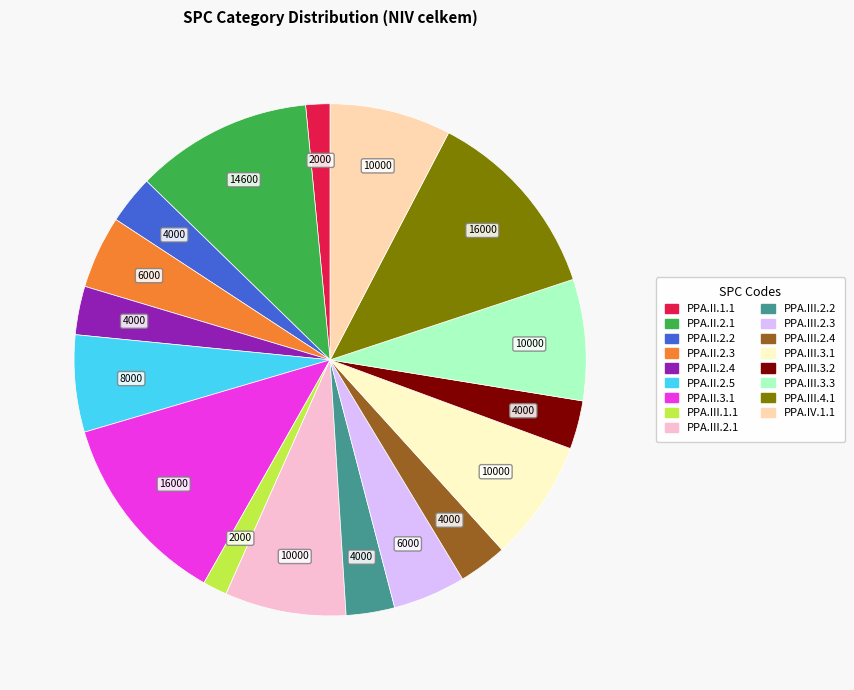

Is PPA.III.2.3 the majority of the pie?

No